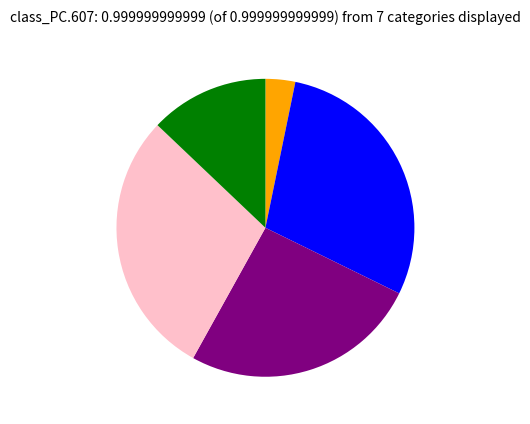

Does any single category account for the majority?

No